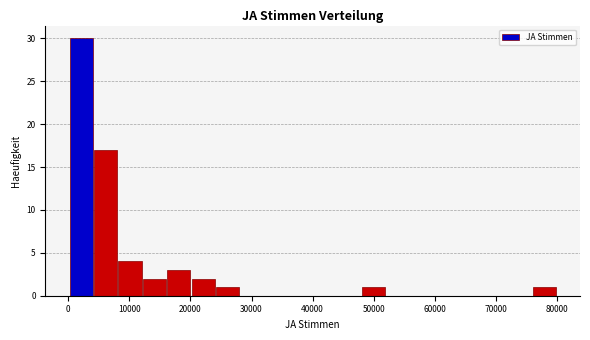

Around what value on the x-axis is the tallest bar? Give the approximate position of its centre, as read against the axis.

2000